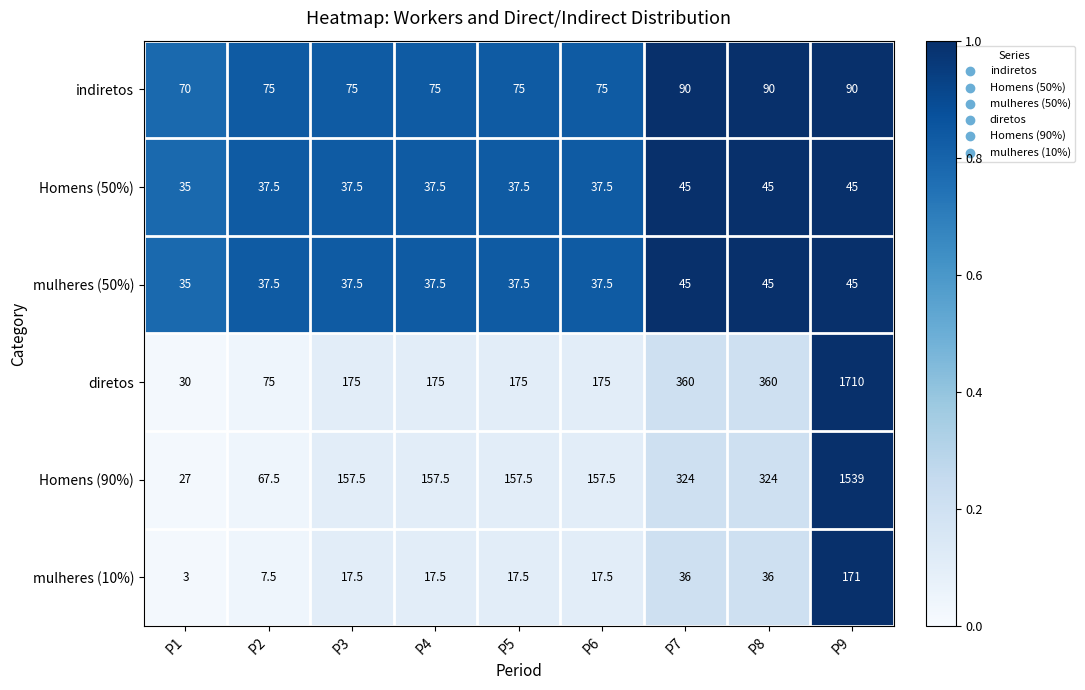

At which category is the sum across all series the highest?

P9